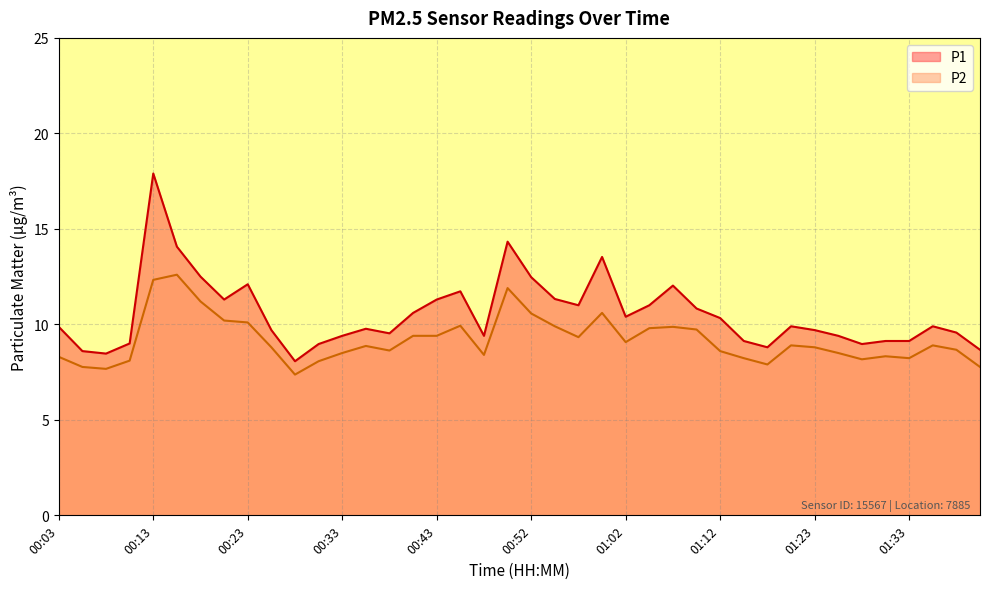

Which series changed the most between 00:08 and 01:38?

P1